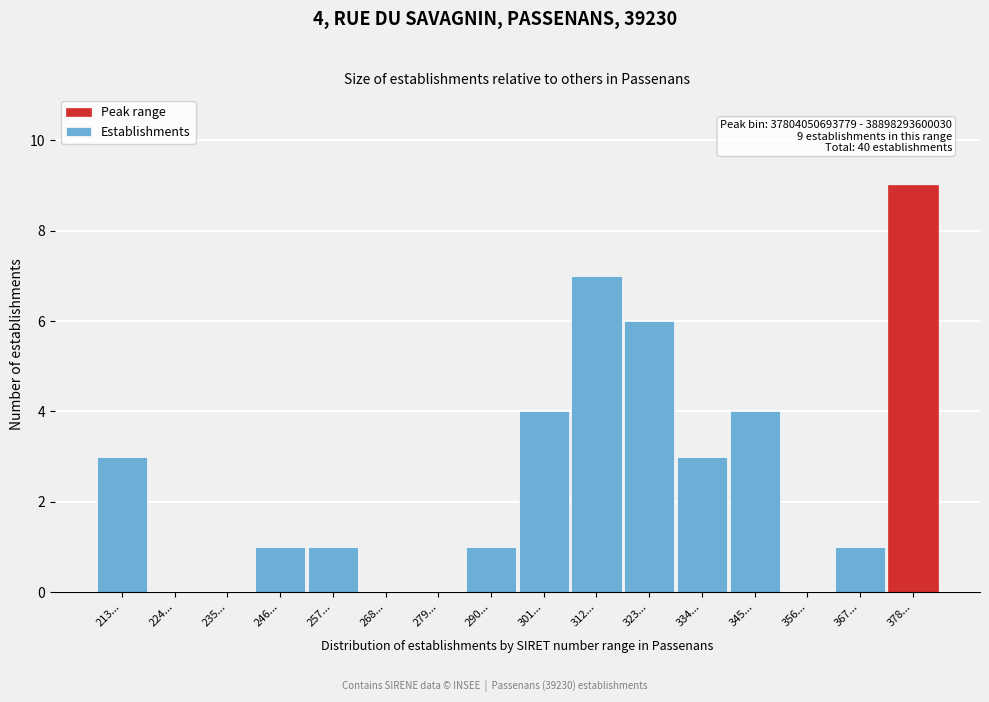

Reading left to right, extract all data points from this chart.

213...=3	224...=0	235...=0	246...=1	257...=1	268...=0	279...=0	290...=1	301...=4	312...=7	323...=6	334...=3	345...=4	356...=0	367...=1	378...=9